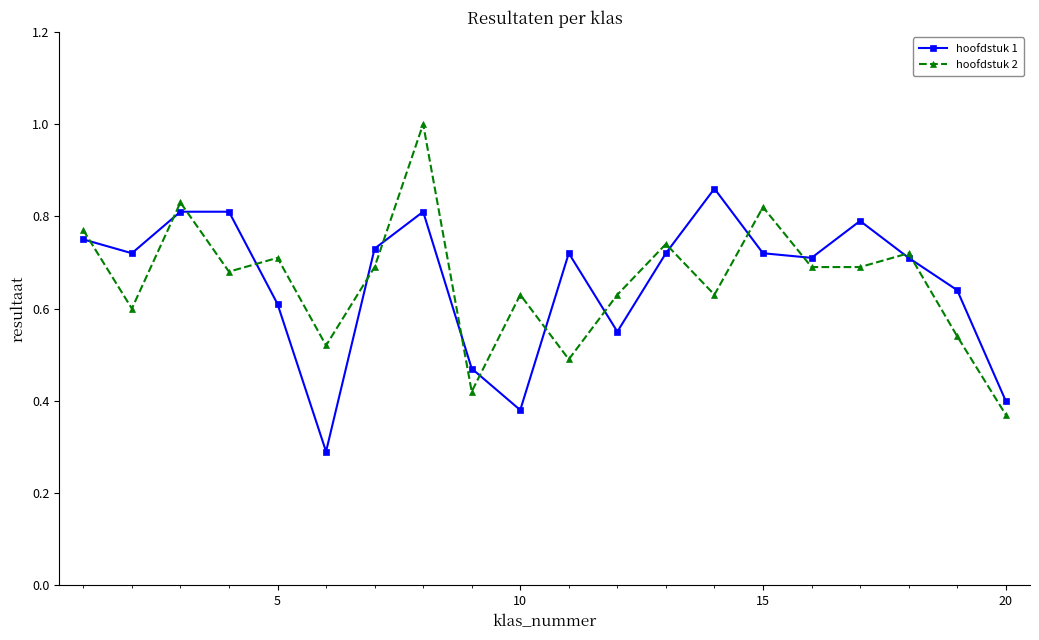

List the series in order of their peak value, lowest first.

hoofdstuk 1, hoofdstuk 2